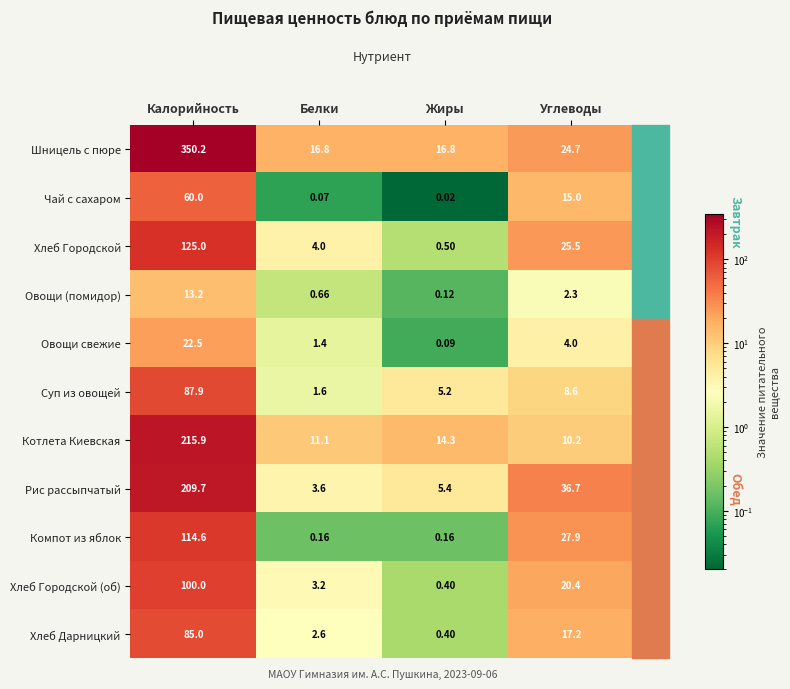

Which series has the widest spread of values?

Шницель с пюре